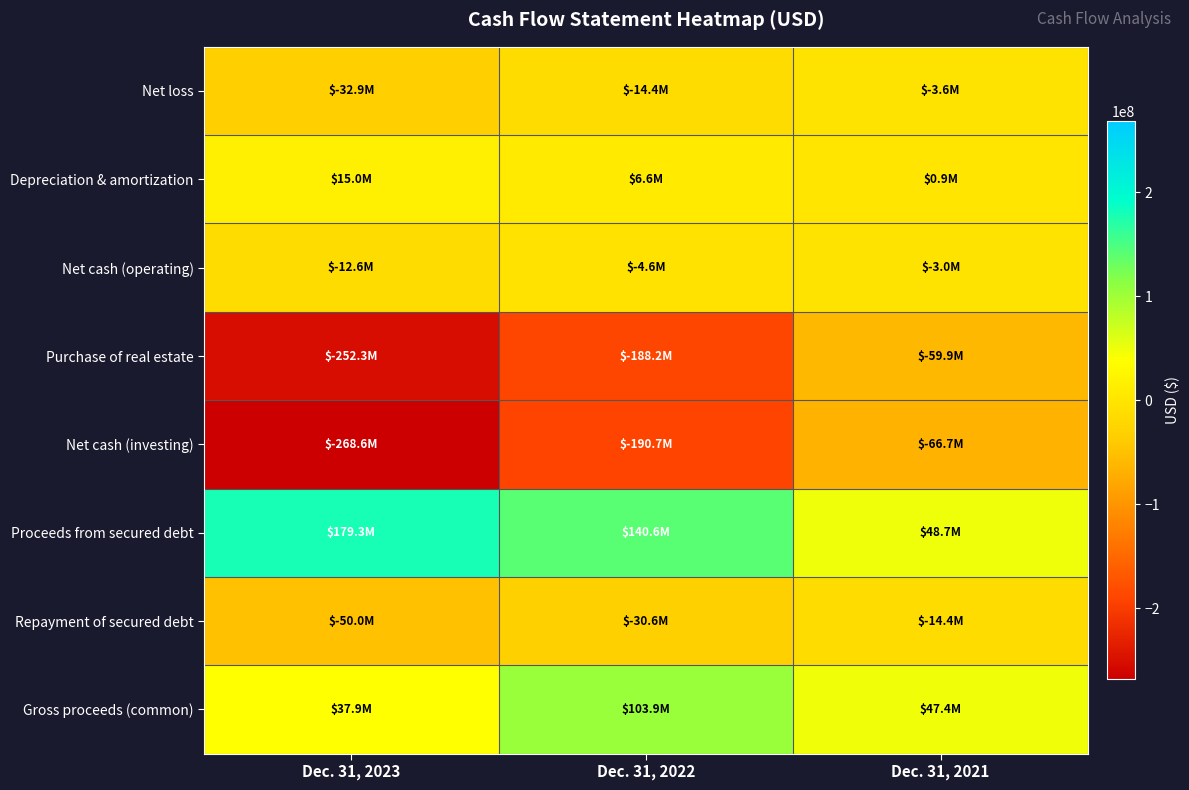

Reading left to right, list all the values displayed in this chart.

Net loss: Dec. 31, 2023=-32938065	Dec. 31, 2022=-14380083	Dec. 31, 2021=-3614311
Depreciation & amortization: Dec. 31, 2023=14979398	Dec. 31, 2022=6590960	Dec. 31, 2021=923989
Net cash (operating): Dec. 31, 2023=-12626927	Dec. 31, 2022=-4615238	Dec. 31, 2021=-2963793
Purchase of real estate: Dec. 31, 2023=-252273853	Dec. 31, 2022=-188181815	Dec. 31, 2021=-59854218
Net cash (investing): Dec. 31, 2023=-268559070	Dec. 31, 2022=-190683955	Dec. 31, 2021=-66686996
Proceeds from secured debt: Dec. 31, 2023=179324261	Dec. 31, 2022=140603502	Dec. 31, 2021=48662500
Repayment of secured debt: Dec. 31, 2023=-50000000	Dec. 31, 2022=-30608851	Dec. 31, 2021=-14435579
Gross proceeds (common): Dec. 31, 2023=37910737	Dec. 31, 2022=103913984	Dec. 31, 2021=47427658